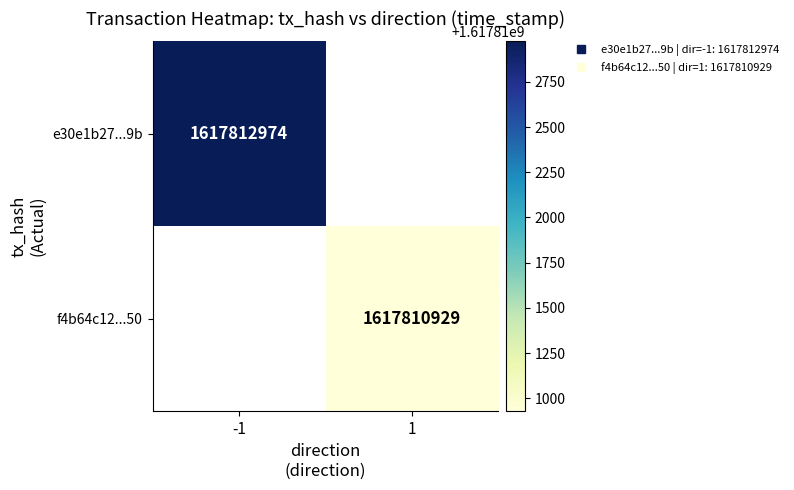

At how many categories does at least one series exceed 1617812650?

1